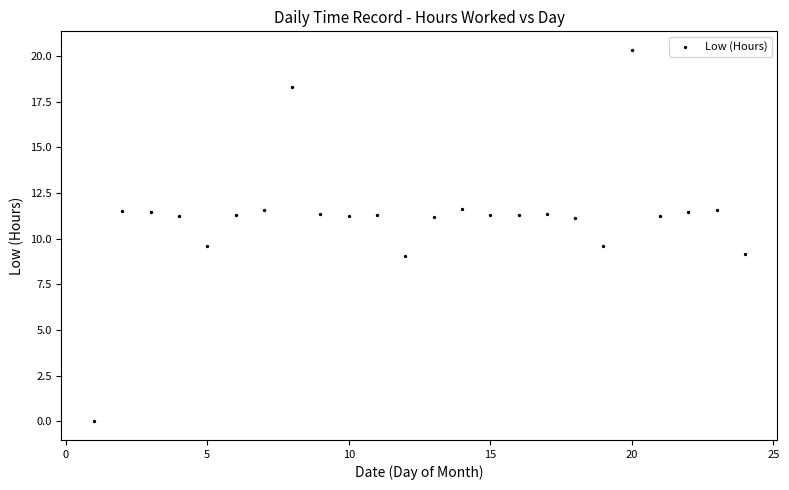

What is the range of Y values (max minus min)?

20.3